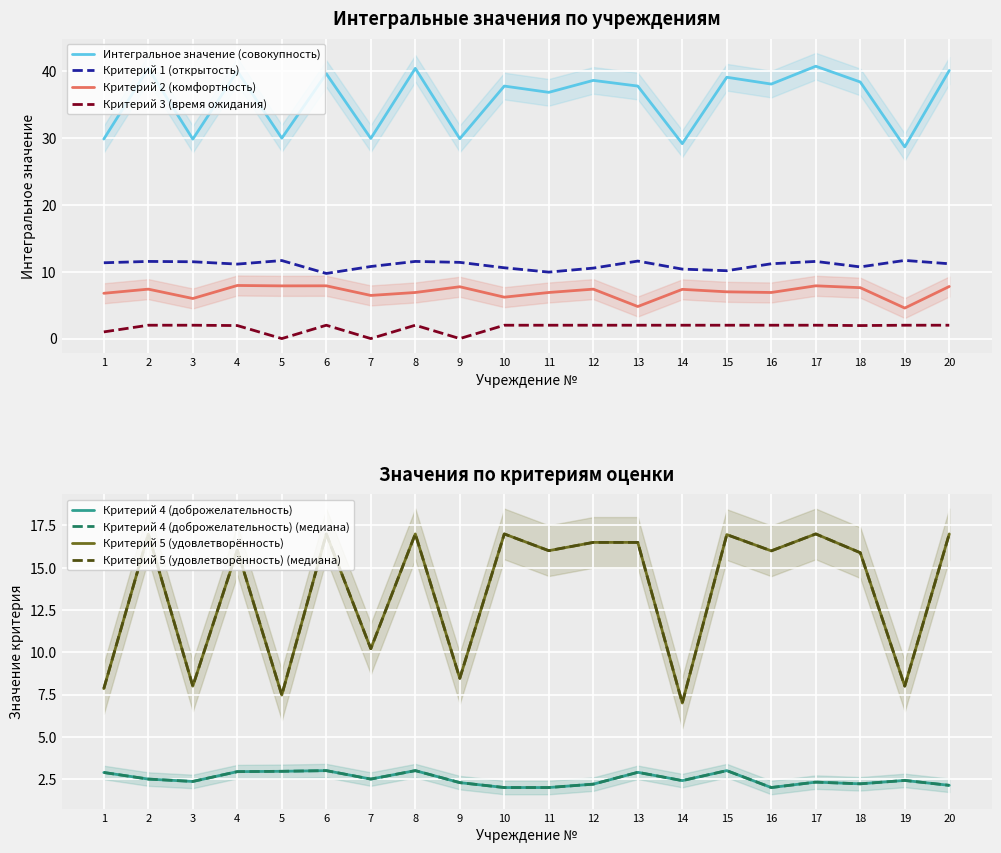

At which category is the sum across all series the highest?

17